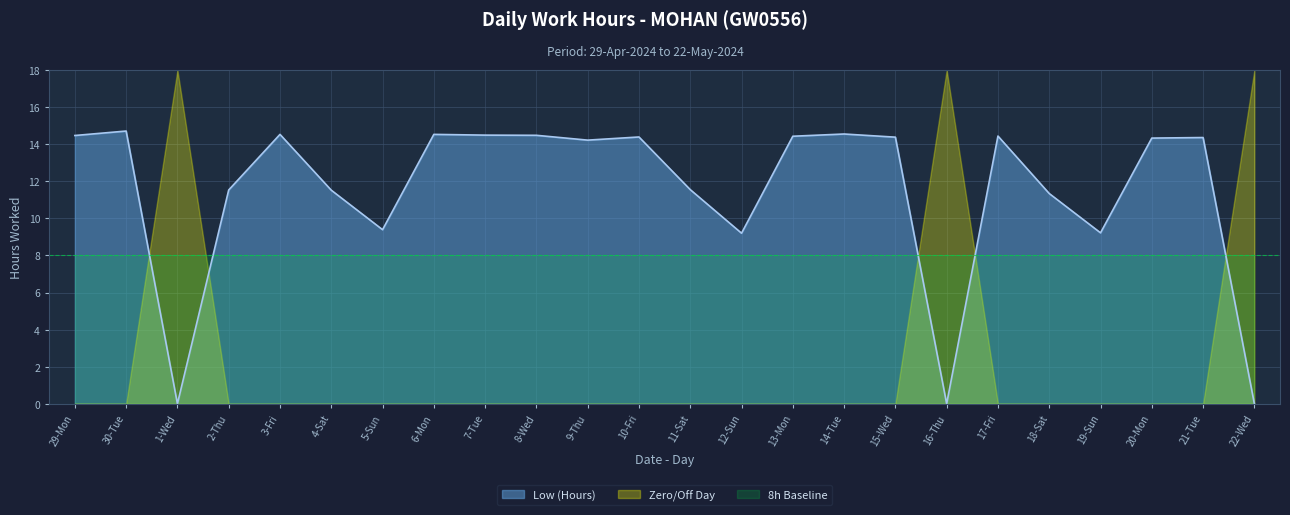

List the series in order of their peak value, highest first.

Zero/Off Day, Low (Hours), 8h Baseline